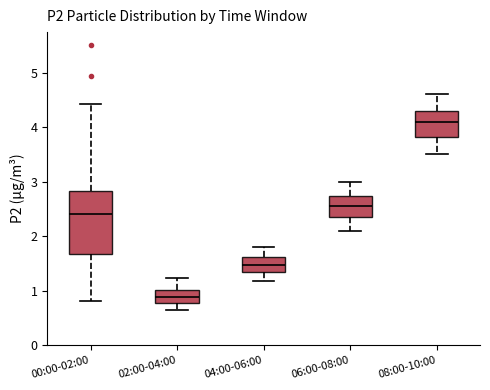

Which box is the tallest, from its lower edge to its upper edge?

00:00-02:00